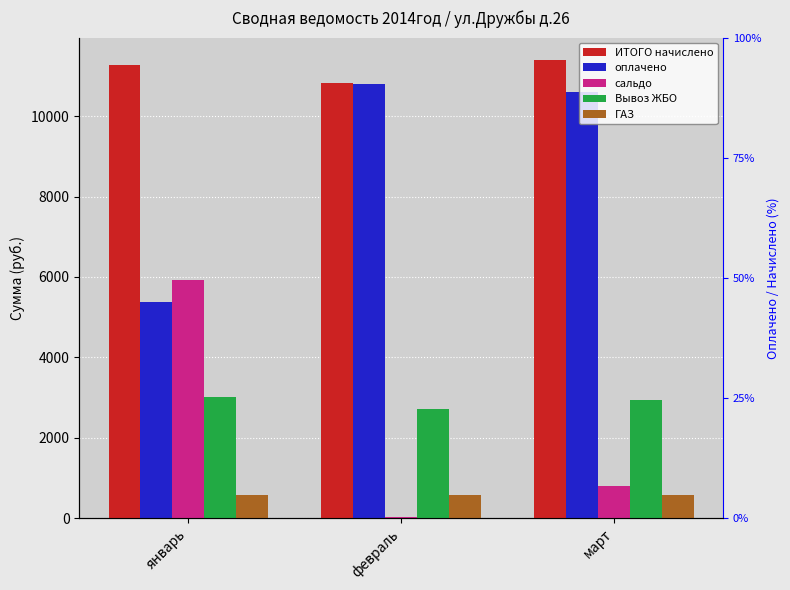

The оплачено series shows 5370.0 at январь. True or false?

True